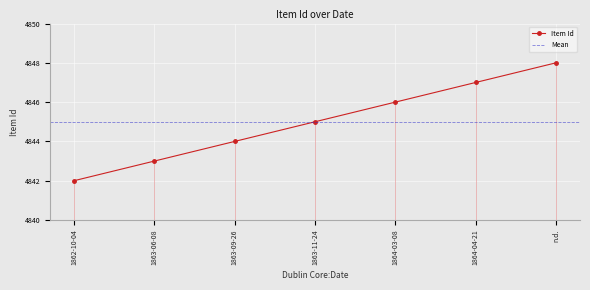

The value at 1863-11-24 is 7441. True or false?

False